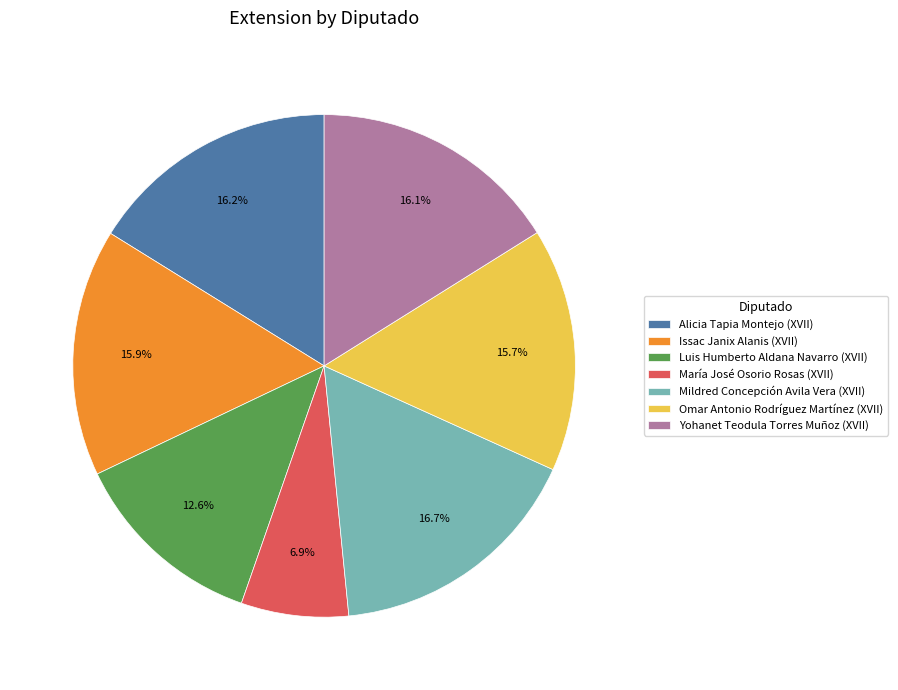

What is the ratio of the value at María José Osorio Rosas (XVII) to the value at Omar Antonio Rodríguez Martínez (XVII)?

0.4